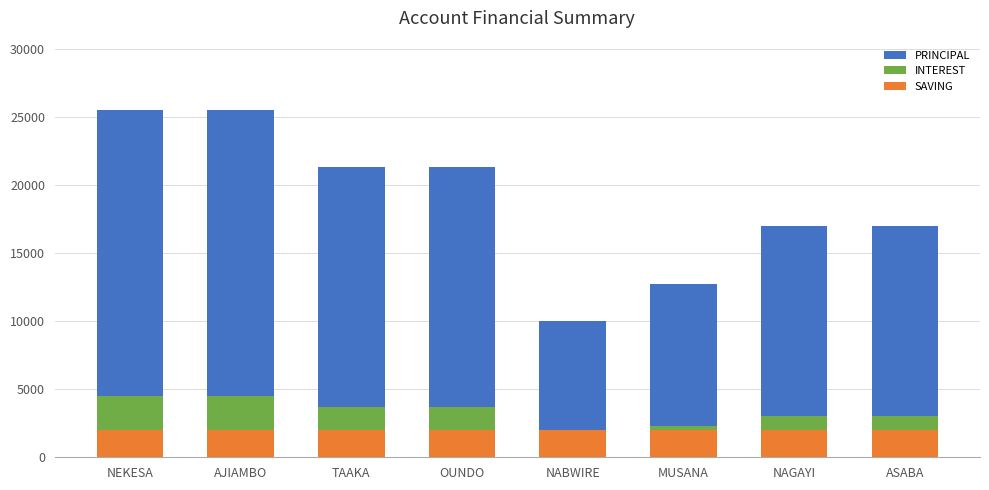

What is the maximum value shown in the chart?

25500